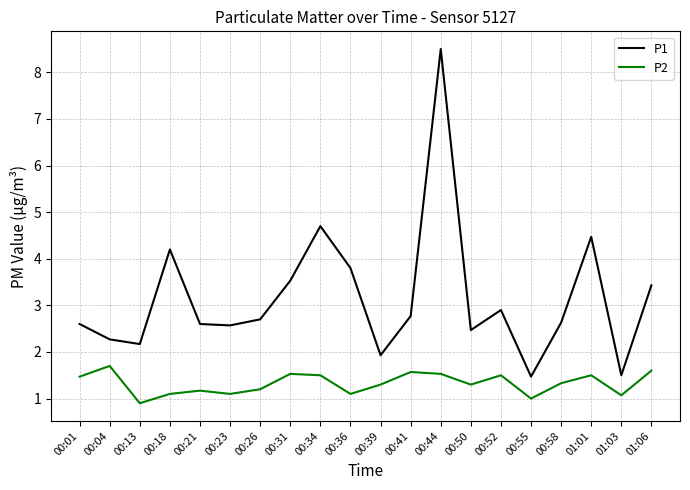

List the series in order of their overall mean, lowest first.

P2, P1